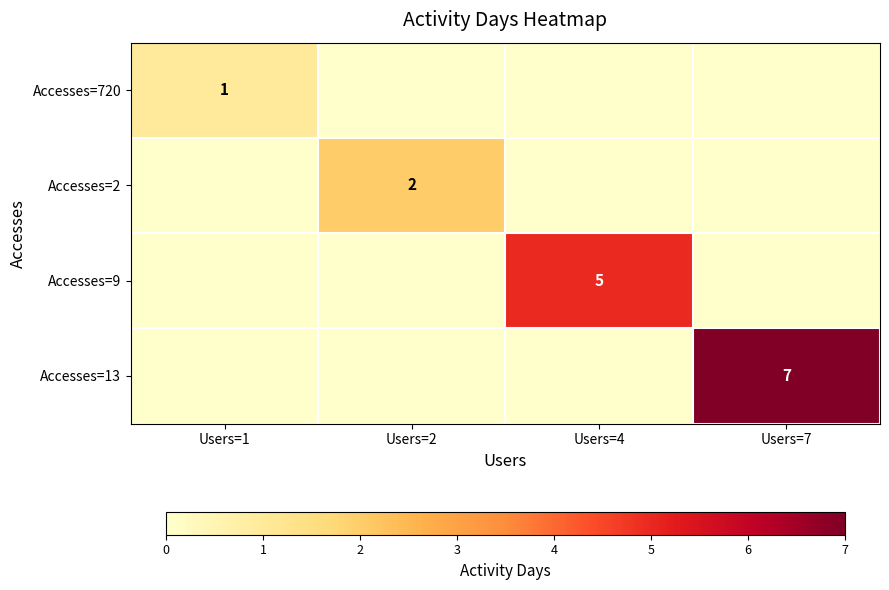

At how many categories does at least one series exceed 1?

3